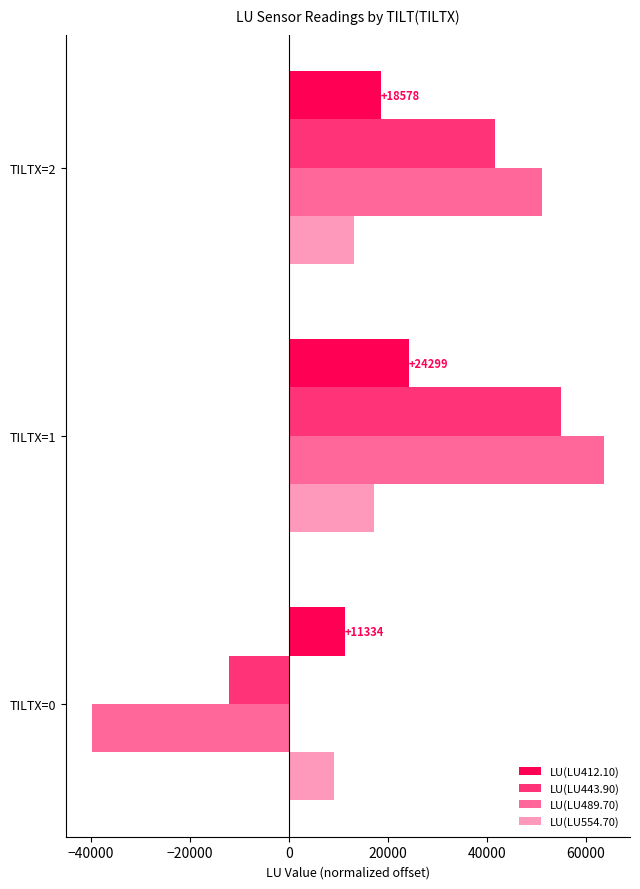

List the series in order of their overall mean, lowest first.

LU(LU554.70), LU(LU412.10), LU(LU489.70), LU(LU443.90)